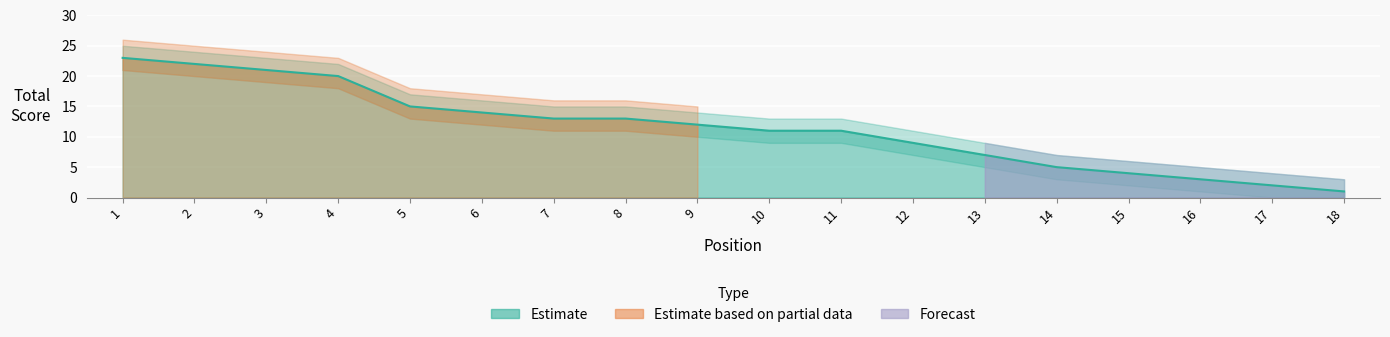

What is the difference between the second highest and second lowest values in the Total series?

20